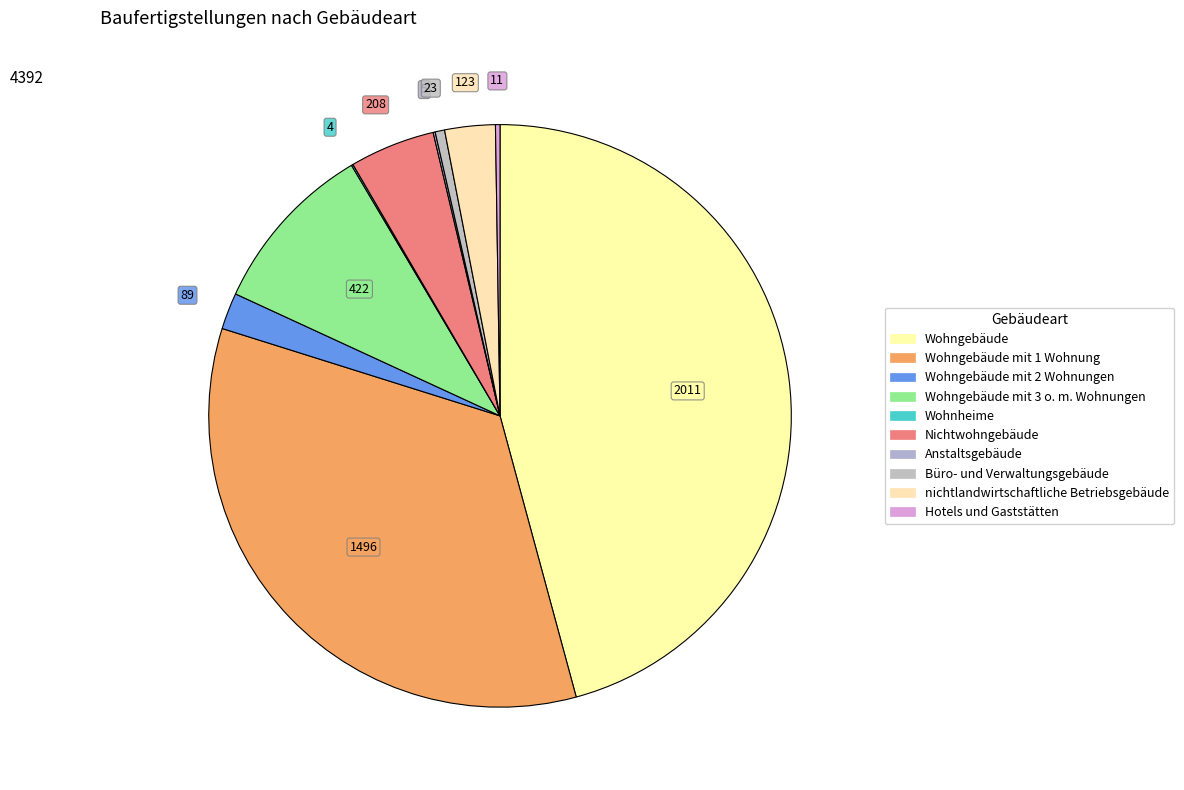

Count the number of slices in the pie.

10